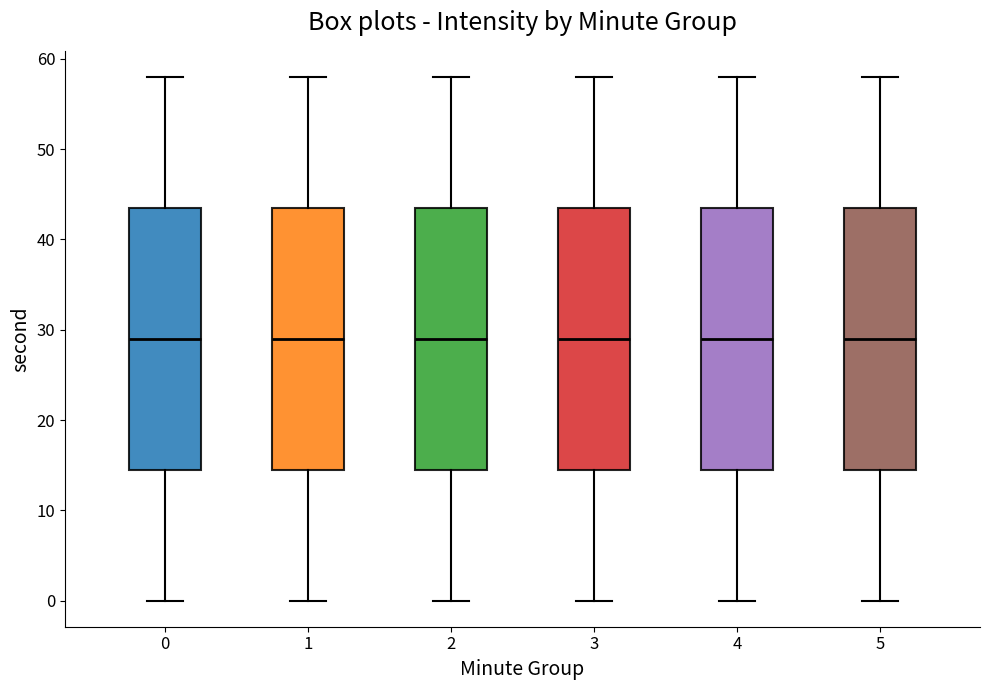

Reading left to right, transcribe this box plot: for each box, give where its median line is, the range the box spans, and where its two whiskers end, as read against the y-axis. The values are not printed on the chart, so give them approximately, as read against the axis.

0: median 29, box 15 to 44, whiskers 0 to 58
1: median 29, box 15 to 44, whiskers 0 to 58
2: median 29, box 15 to 44, whiskers 0 to 58
3: median 29, box 15 to 44, whiskers 0 to 58
4: median 29, box 15 to 44, whiskers 0 to 58
5: median 29, box 15 to 44, whiskers 0 to 58